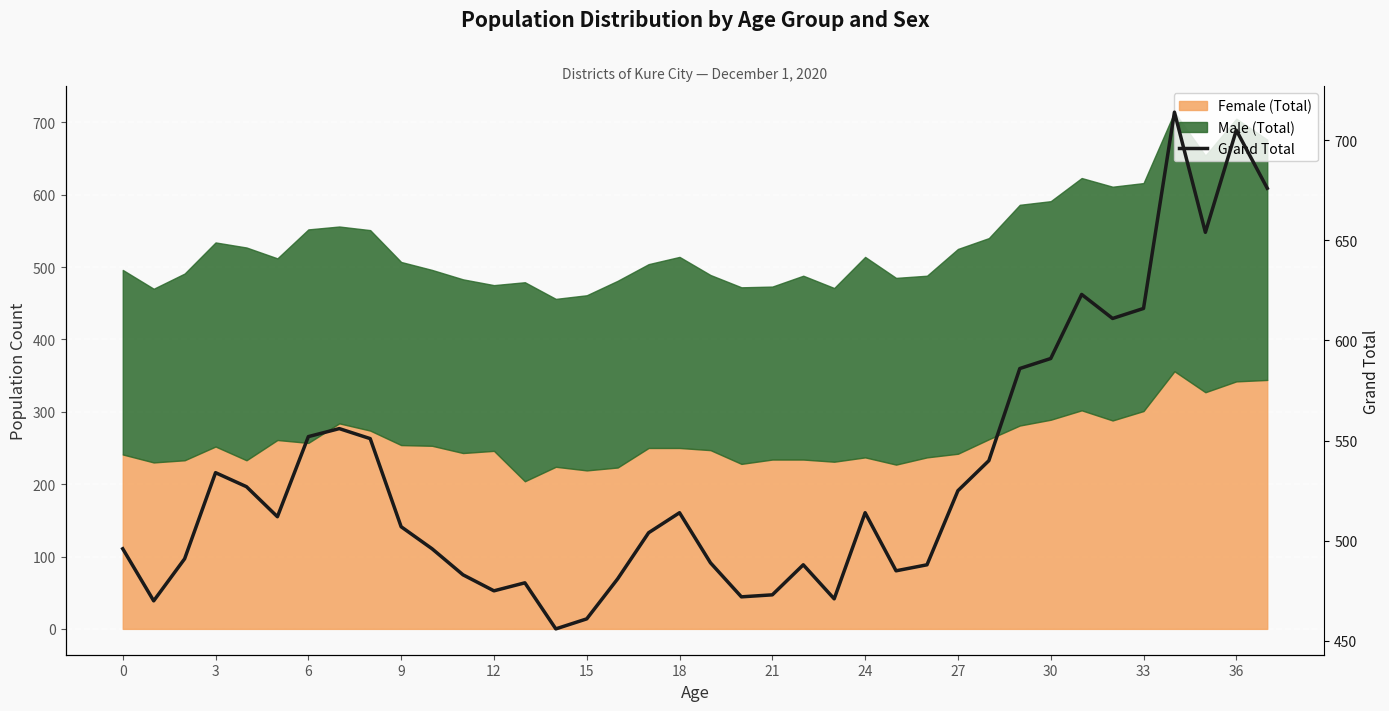

What is the value of the 23rd point from the left?

488